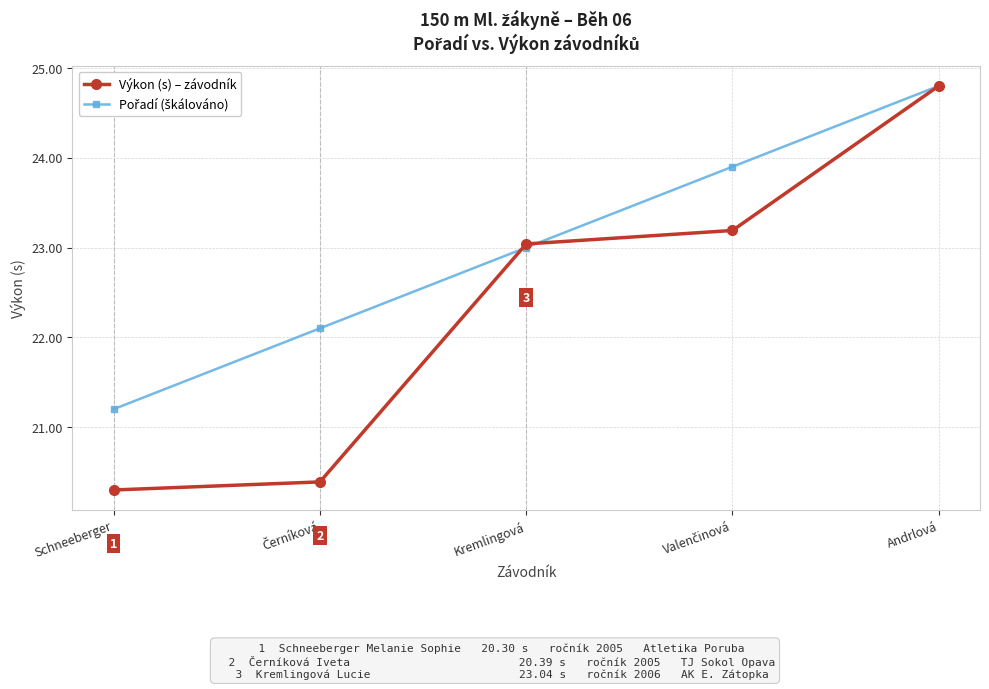

What is the lowest value of the Výkon (s) – závodník series?

20.3